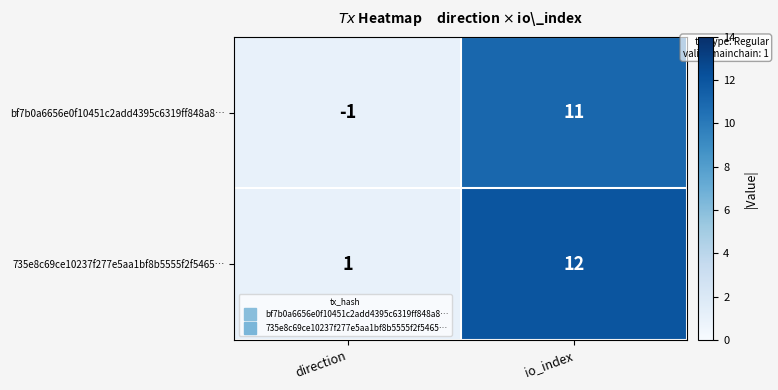

The value of bf7b0a6656e0f10451c2add4395c6319ff848a8… at io_index is 11. True or false?

True